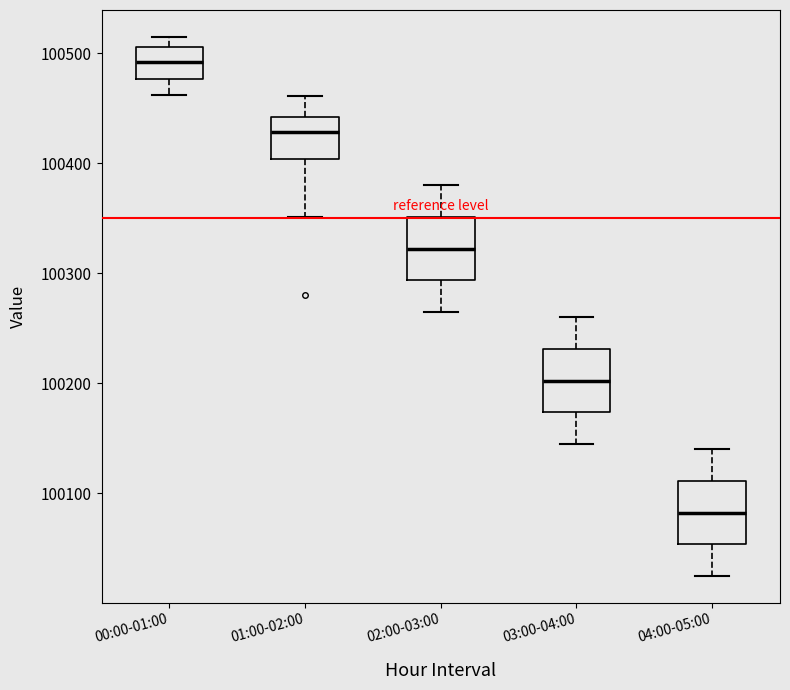

Reading left to right, read every box against the y-axis: the position of its median line, the range the box covers, and the ends of its whiskers. The values are not printed on the chart, so give them approximately, as read against the axis.

00:00-01:00: median 100490, box 100480 to 100510, whiskers 100460 to 100520
01:00-02:00: median 100430, box 100400 to 100440, whiskers 100350 to 100460
02:00-03:00: median 100320, box 100290 to 100350, whiskers 100270 to 100380
03:00-04:00: median 100200, box 100170 to 100230, whiskers 100150 to 100260
04:00-05:00: median 100080, box 100050 to 100110, whiskers 100030 to 100140